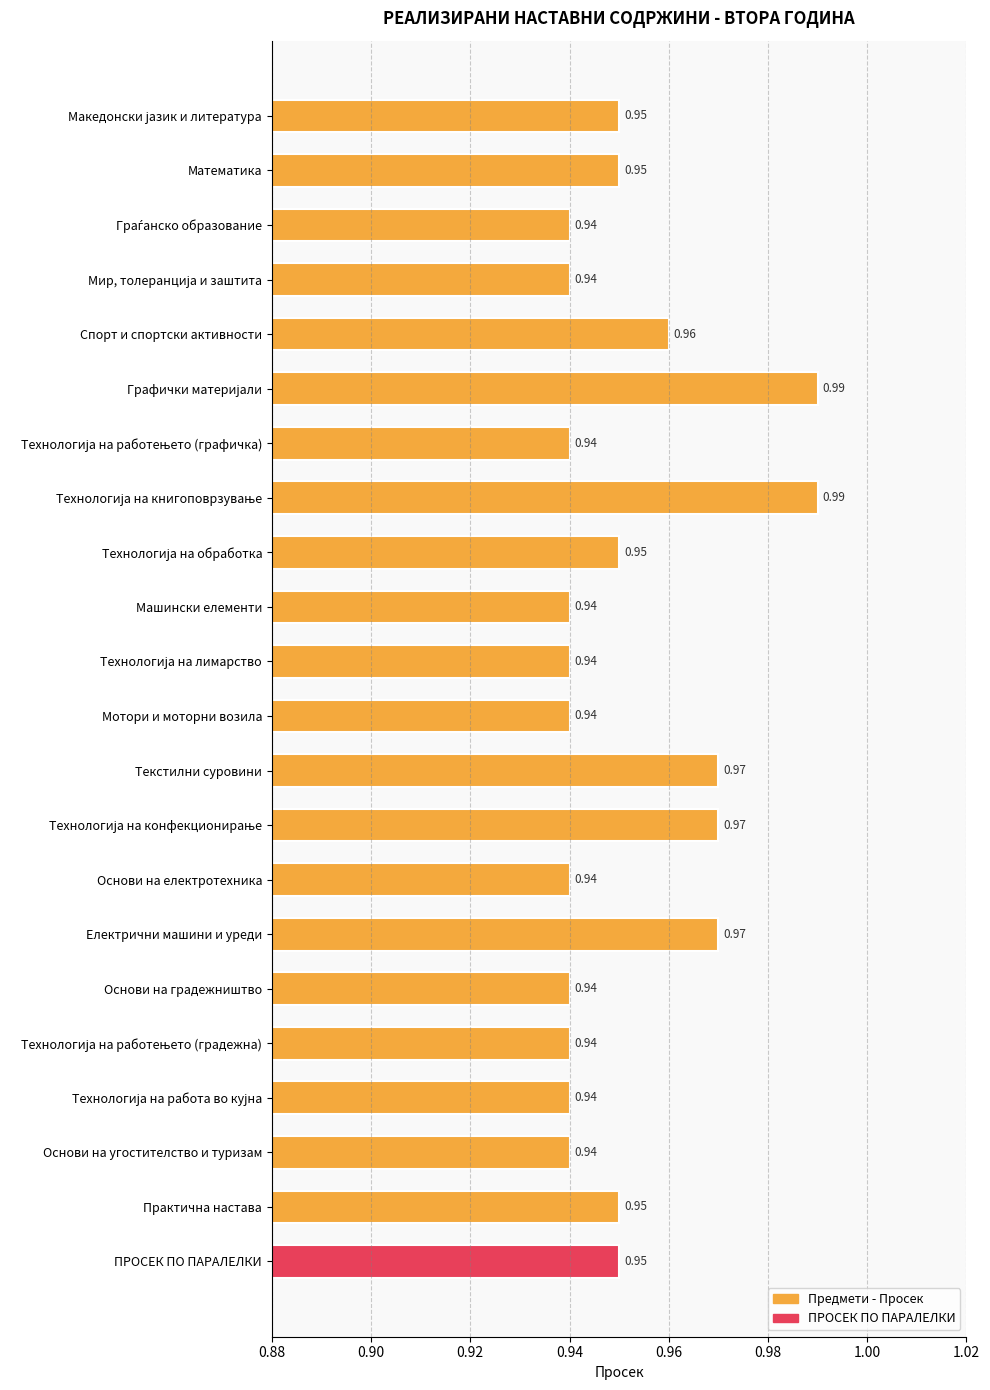

What is the label of the 21st bar from the top?

Практична настава